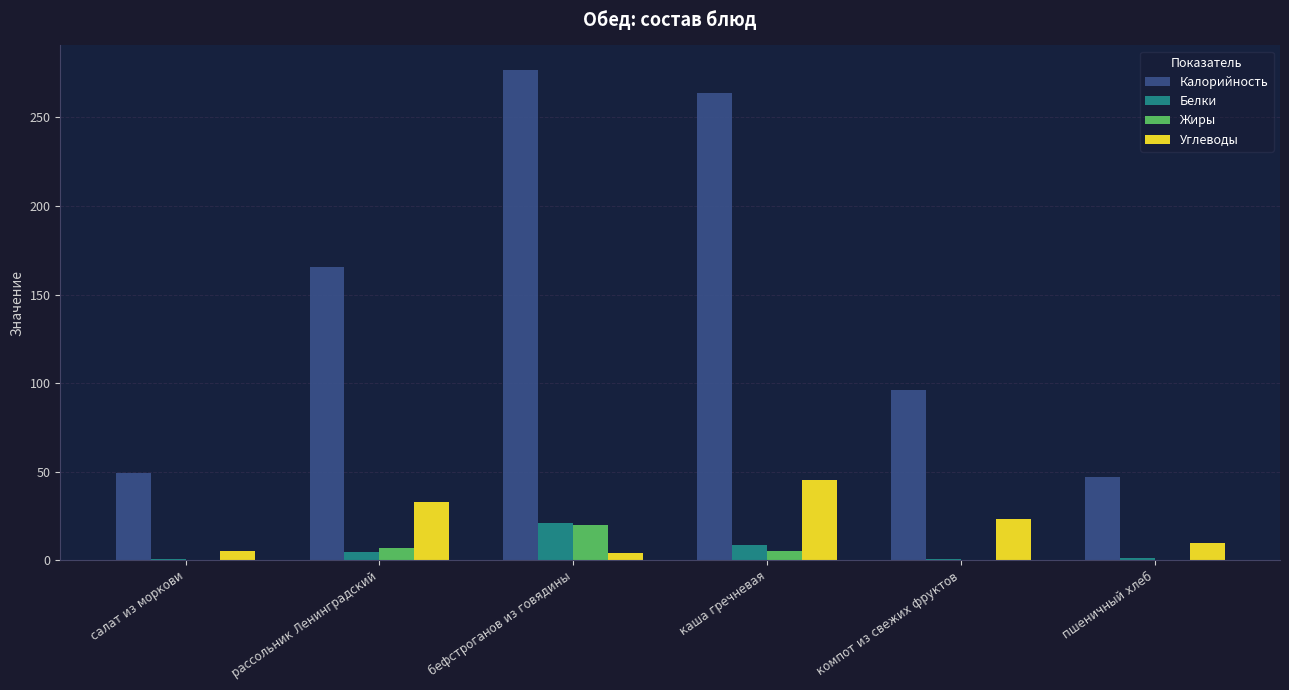

At which label is Белки closest to 10?

каша гречневая